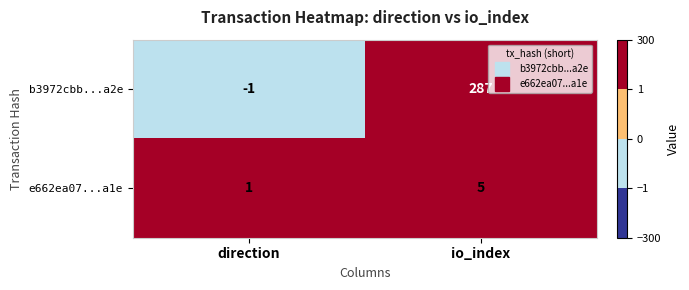

At which label is b3972cbb...a2e closest to 143?

direction